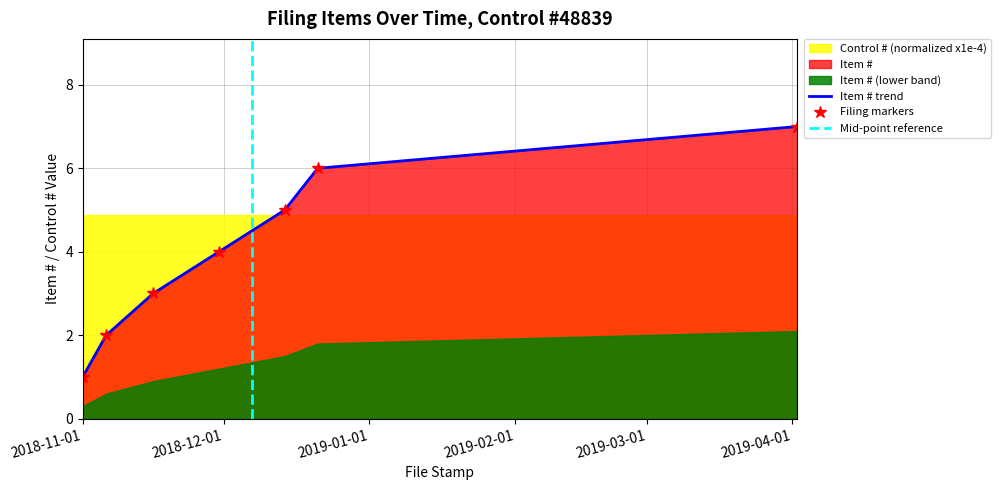

What is the sum of all values?

28